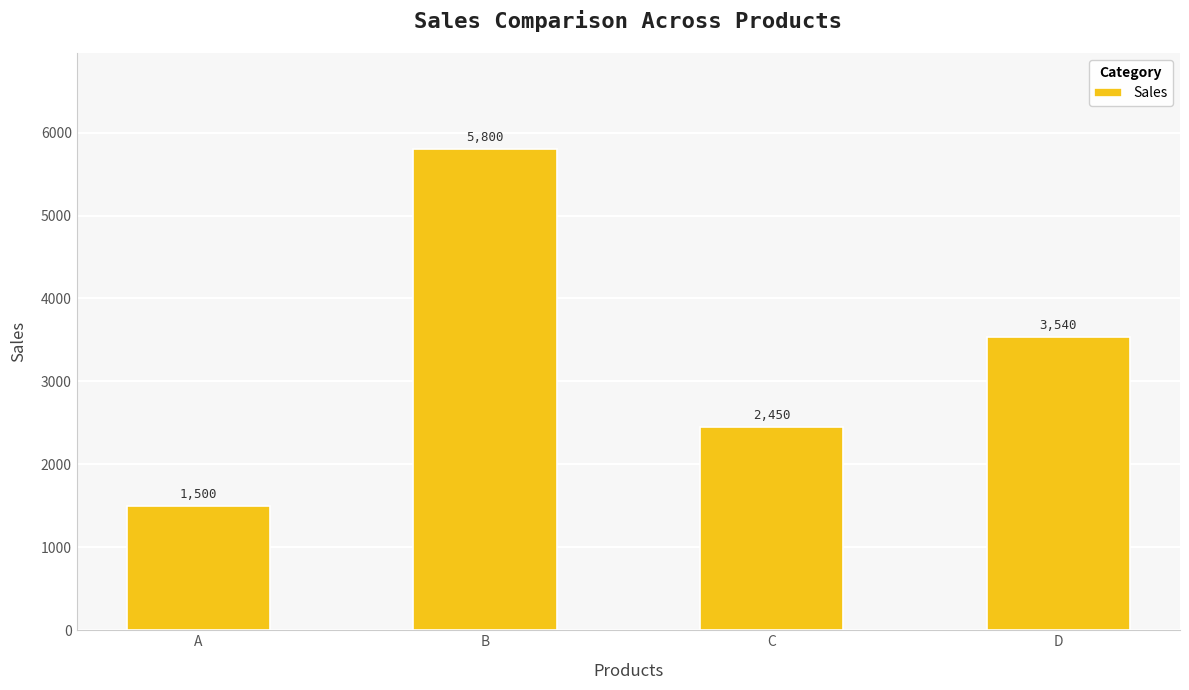

What is the difference between the maximum and second lowest values?

3350